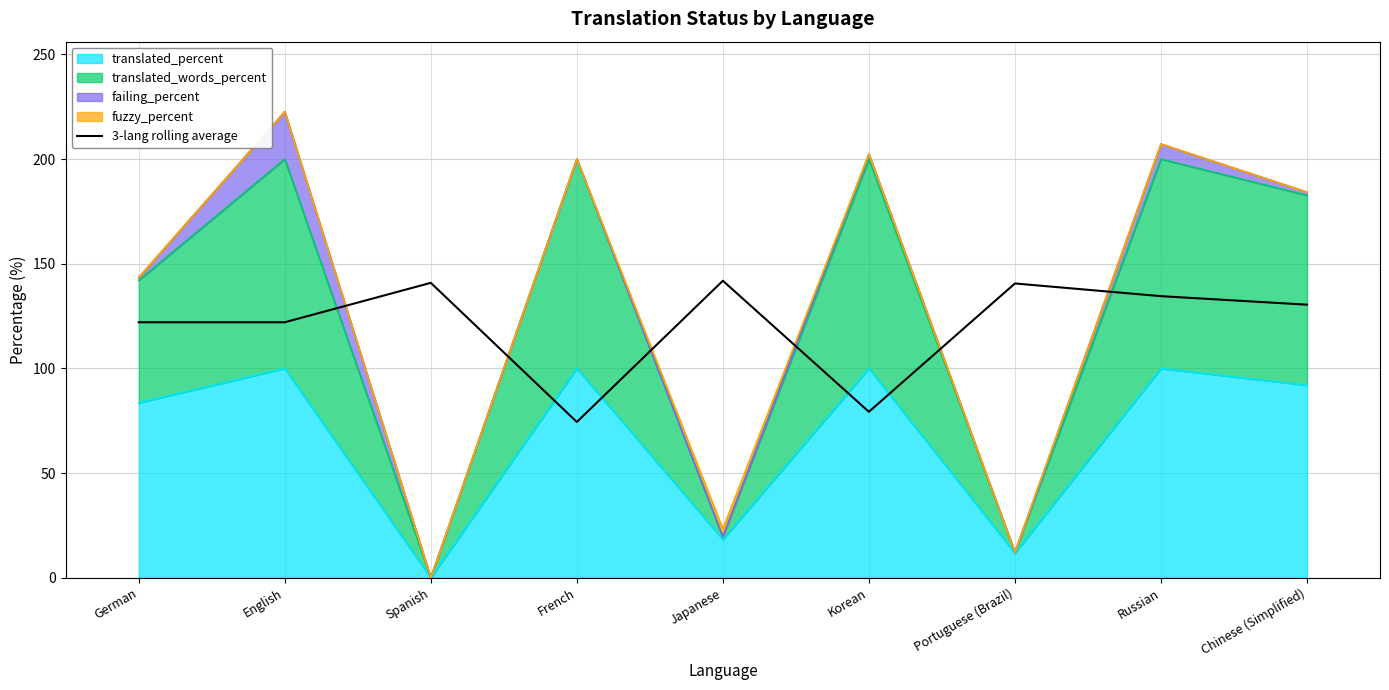

Where is the first local maximum?

Spanish